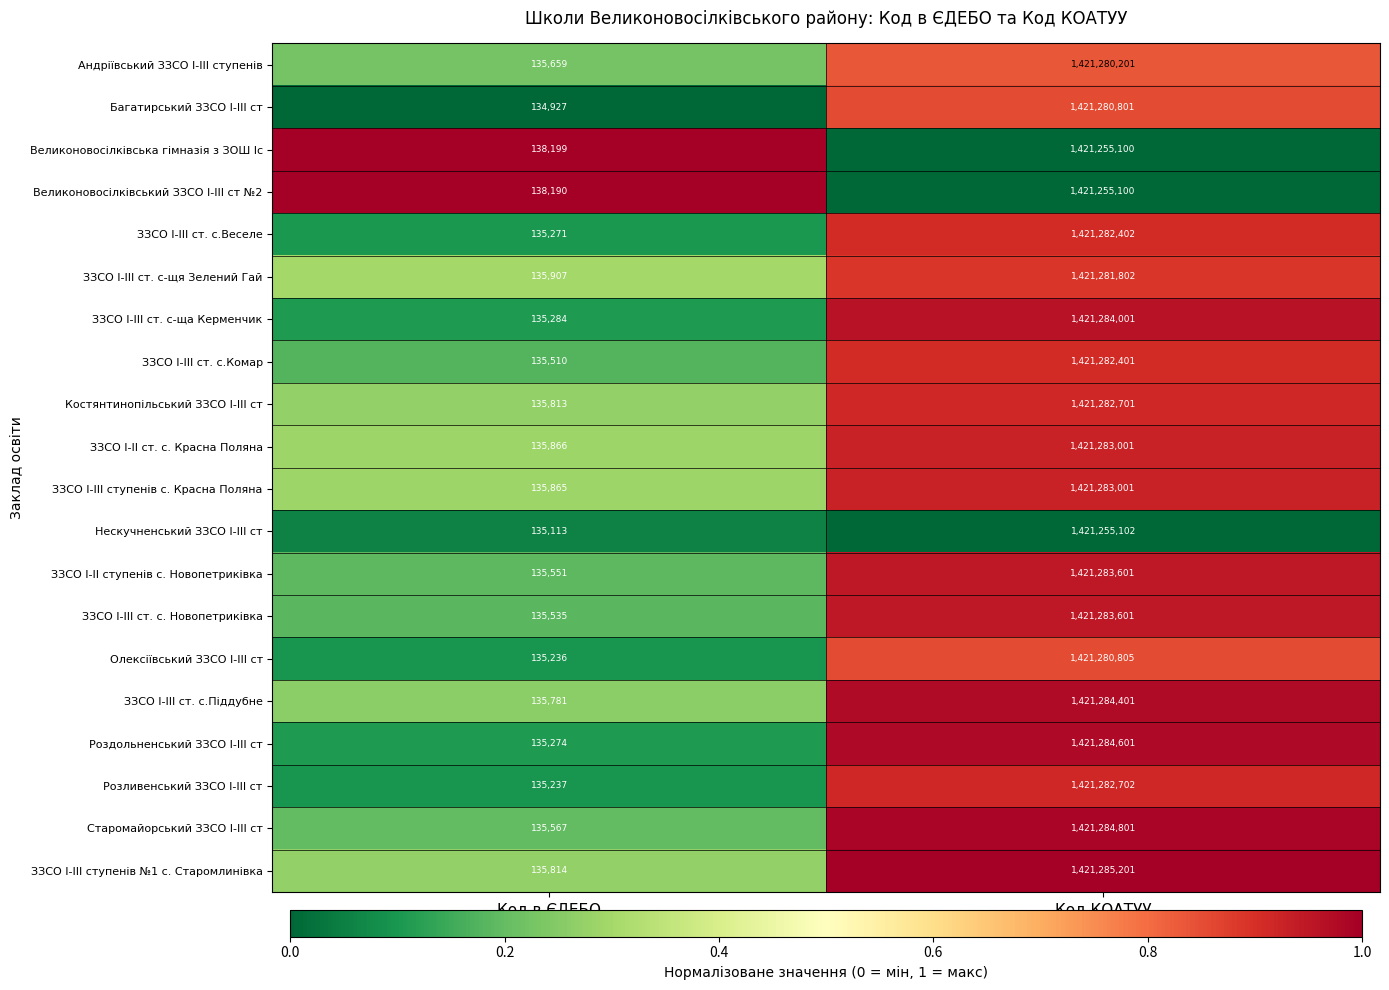

The value of Великоновосілківський ЗЗСО І-ІІІ ст №2 at Код КОАТУУ is 1421255100. True or false?

True